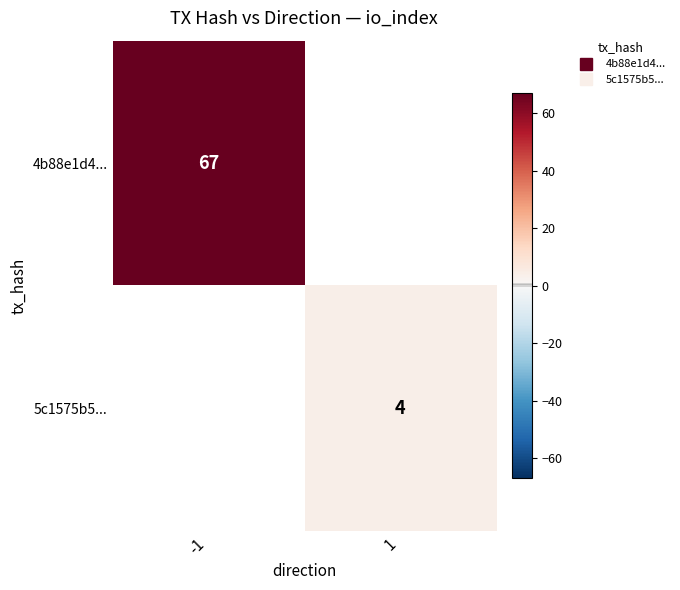

Rank the categories by 4b88e1d4... value from highest to lowest.

-1, 1